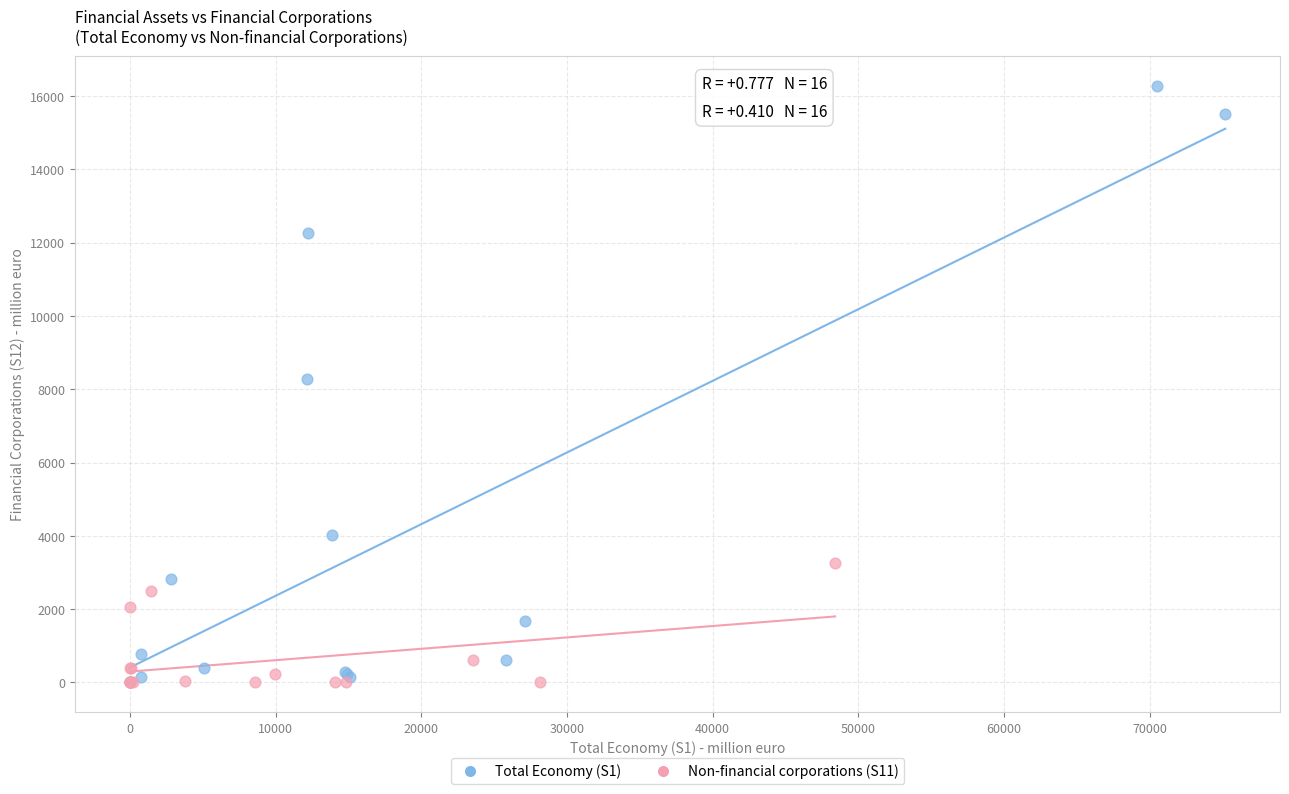

What are all the series names shown in the legend?

Total Economy (S1), Non-financial corporations (S11)